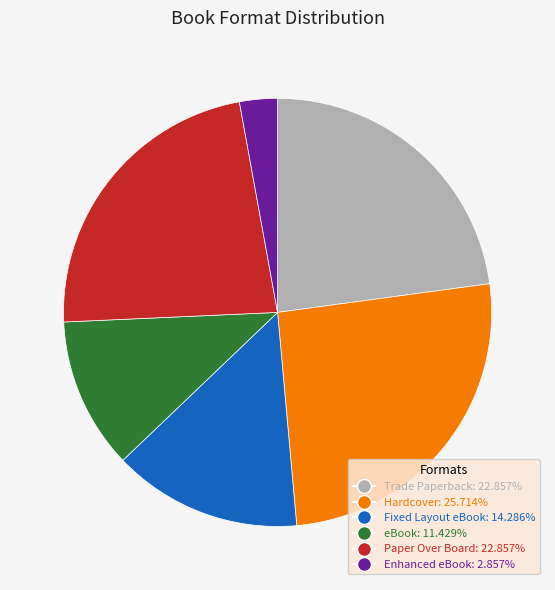

True or false: Paper Over Board accounts for 23% of the total.

True